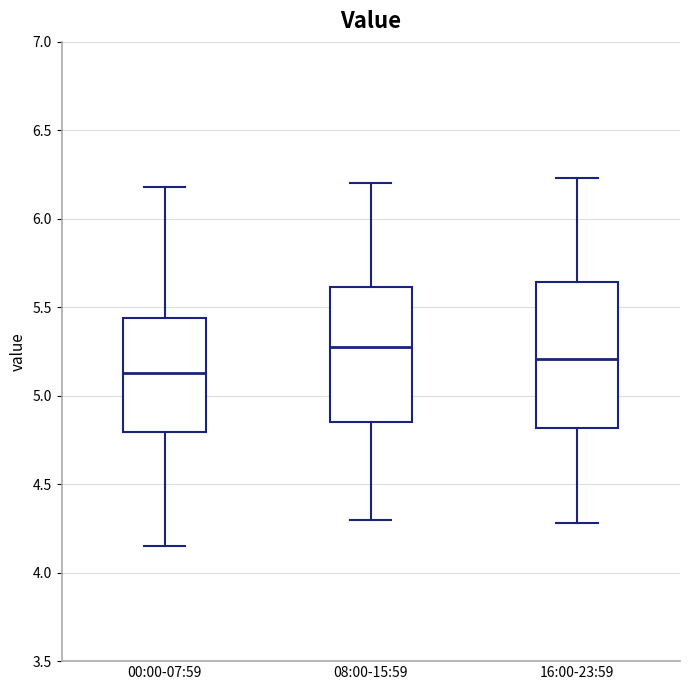

Which box has the highest median line?

08:00-15:59